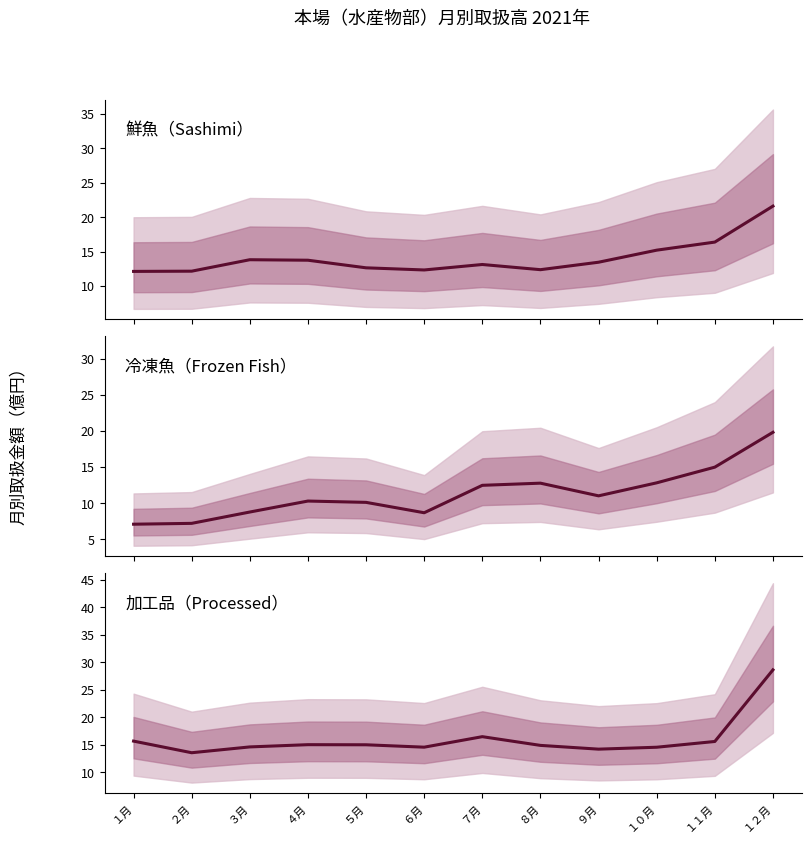

What is the difference between the highest and lowest values at １２月?

8.8